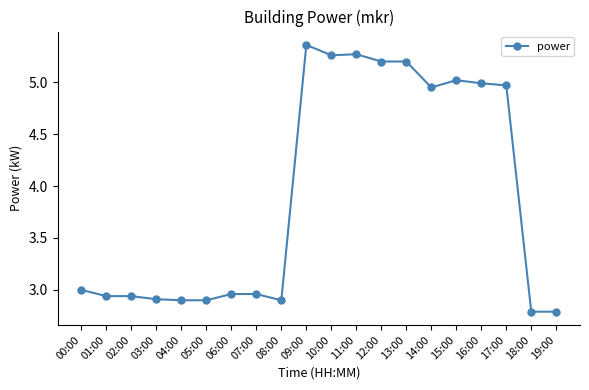

Approximately how many times larger is the value at 15:00 compared to 04:00?

1.7